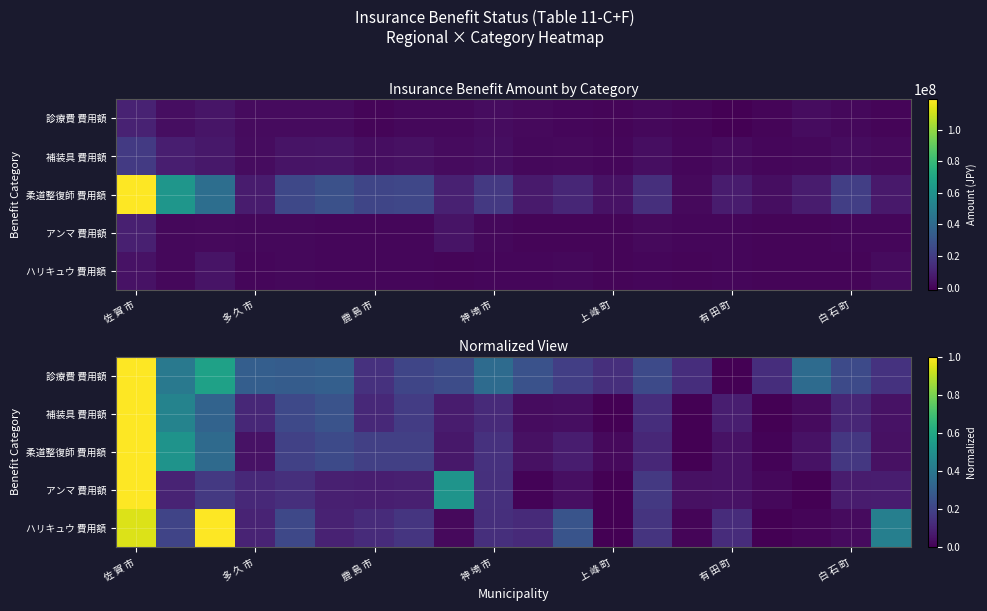

How many values in 診療費 費用額 are above zero?

19